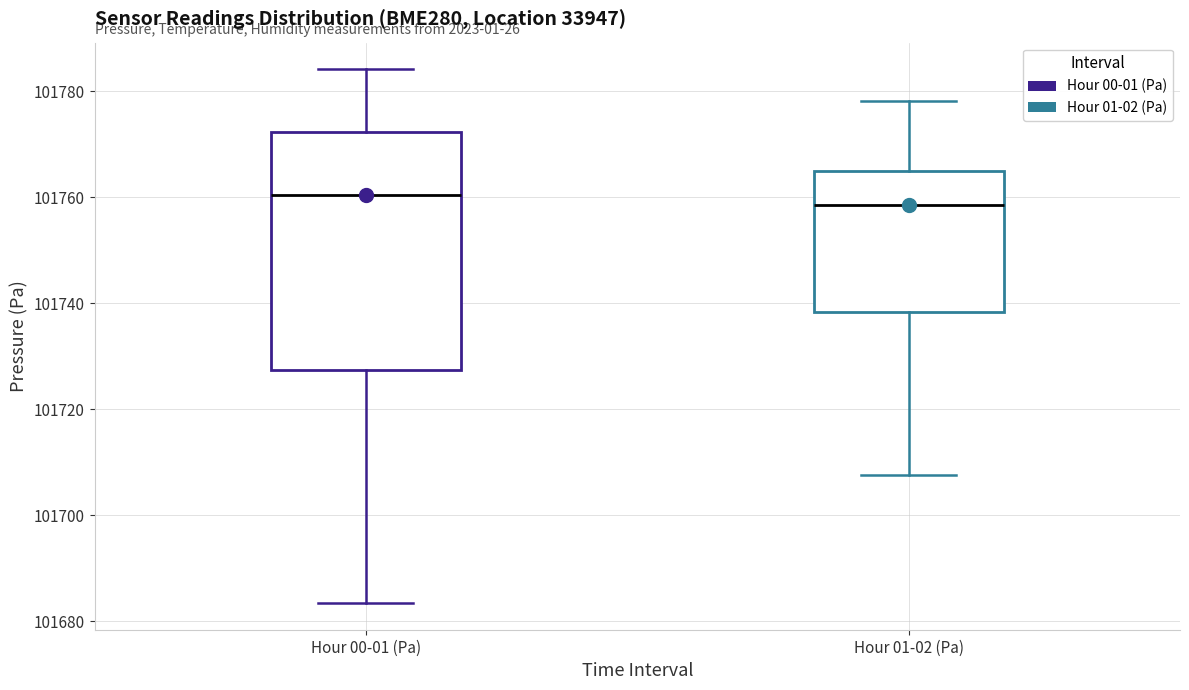

Reading left to right, read every box against the y-axis: the position of its median line, the range the box covers, and the ends of its whiskers. The values are not printed on the chart, so give them approximately, as read against the axis.

Hour 00-01 (Pa): median 101760, box 101728 to 101772, whiskers 101684 to 101784
Hour 01-02 (Pa): median 101758, box 101738 to 101764, whiskers 101708 to 101778